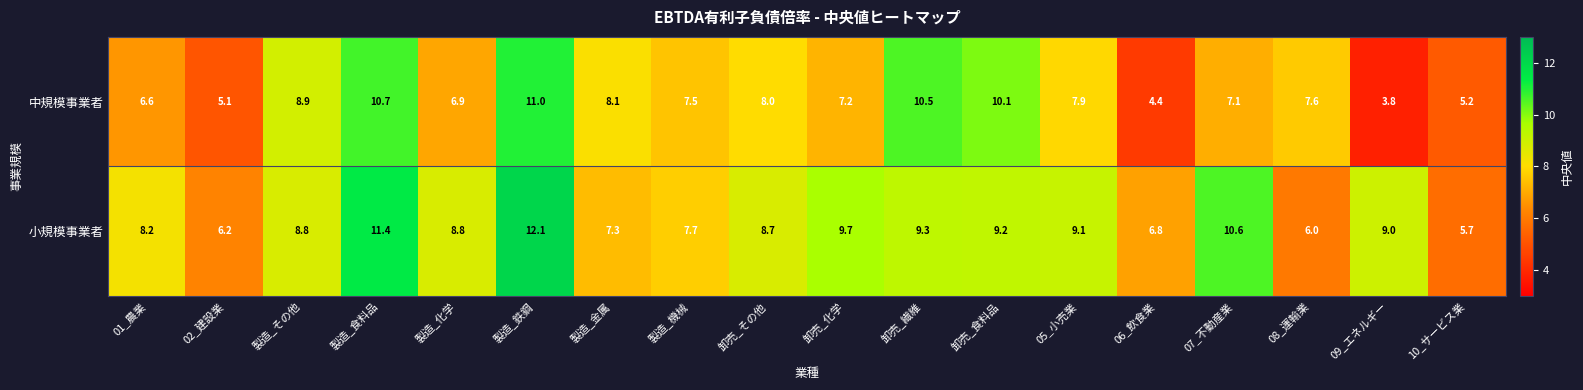

Which series has the largest range (max minus min)?

中規模事業者